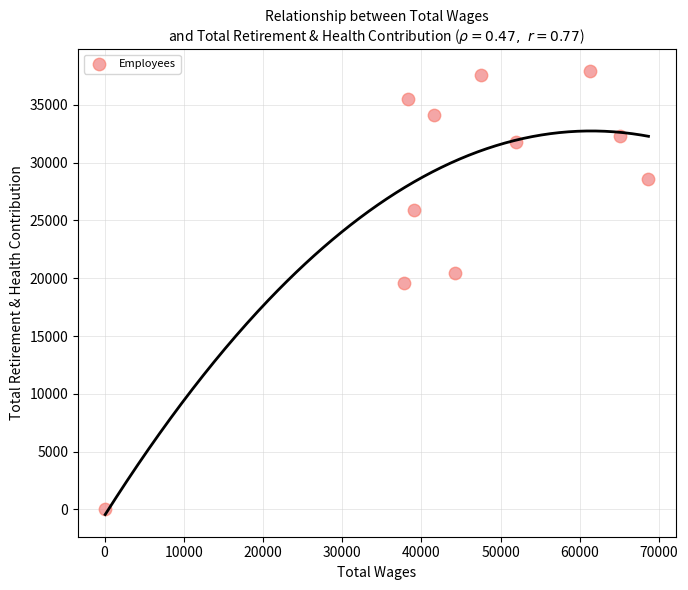

What is the average X value?

45026